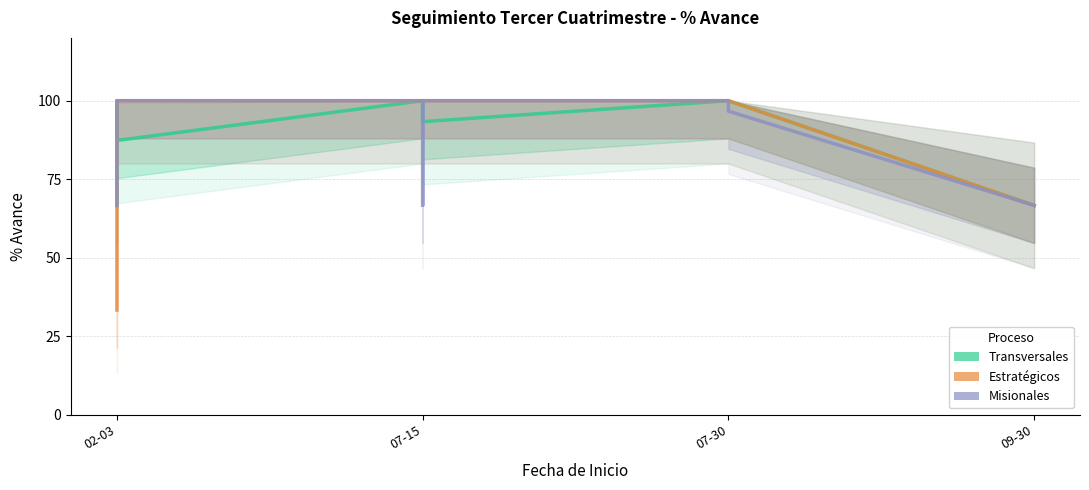

What is the approximate value of Transversales at 7?

87.3